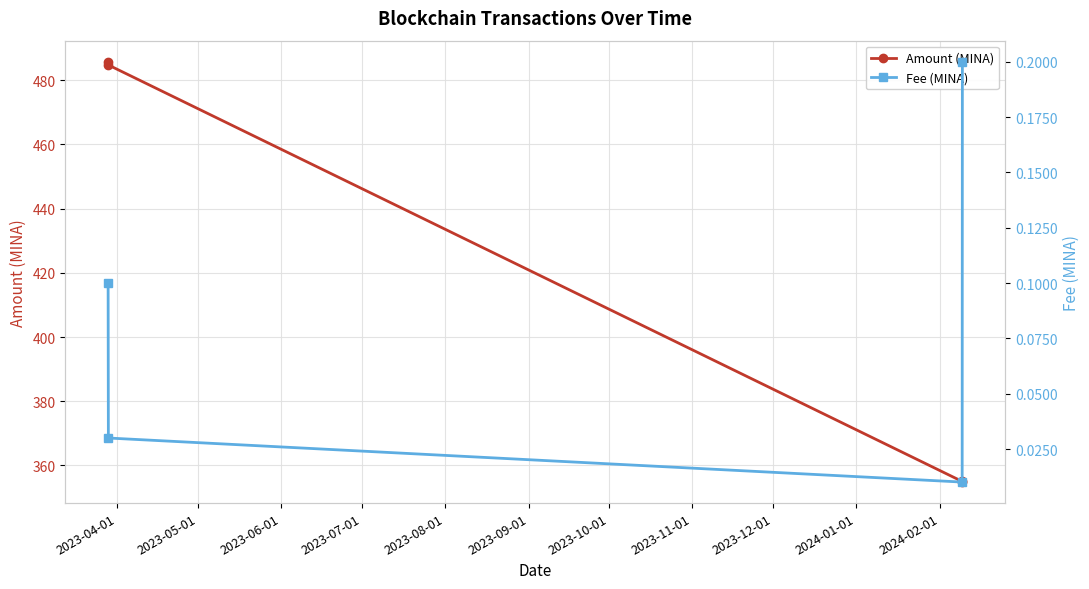

Reading right to left, extract all data points from this chart.

Amount (MINA): 354.8	355.0	484.8	485.8
Fee (MINA): 0.2	0.0	0.0	0.1